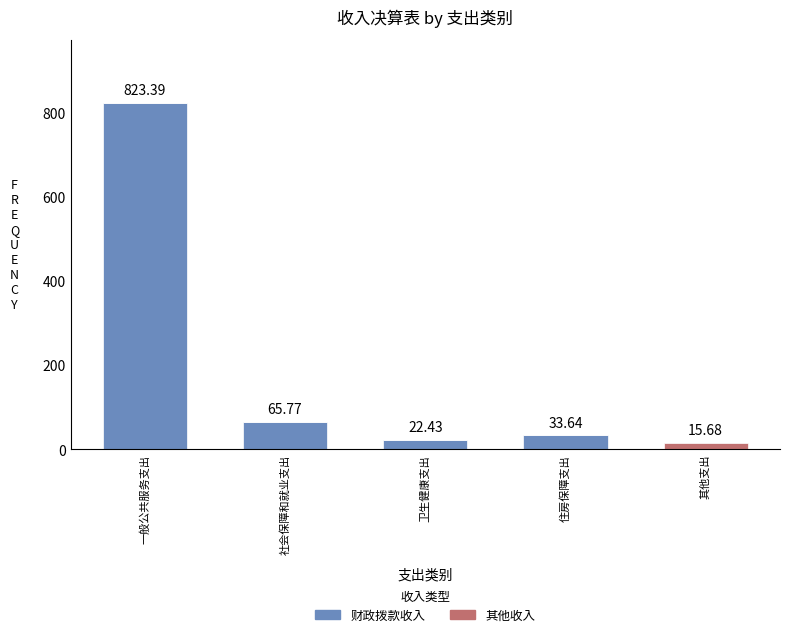

Does the chart contain stacked bars?

Yes